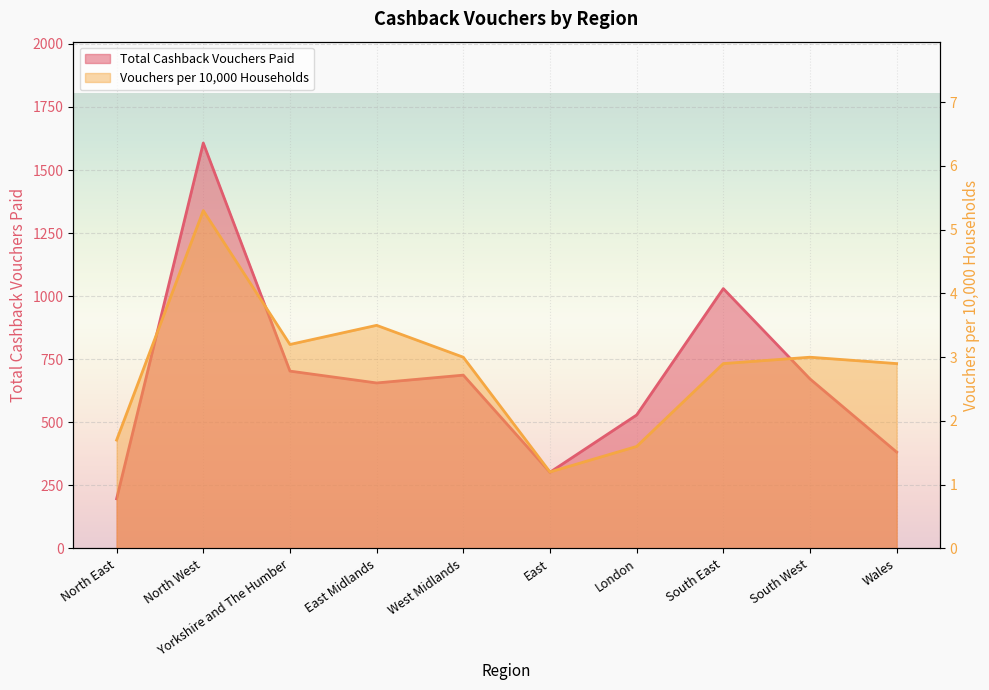

At which category does Vouchers per 10,000 Households reach its first local peak?

North West